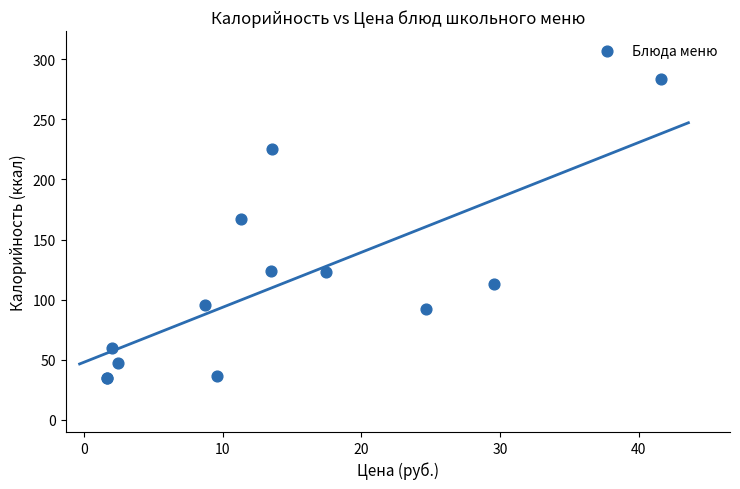

What Y value in the scatter plot is closest to 159?

167.0